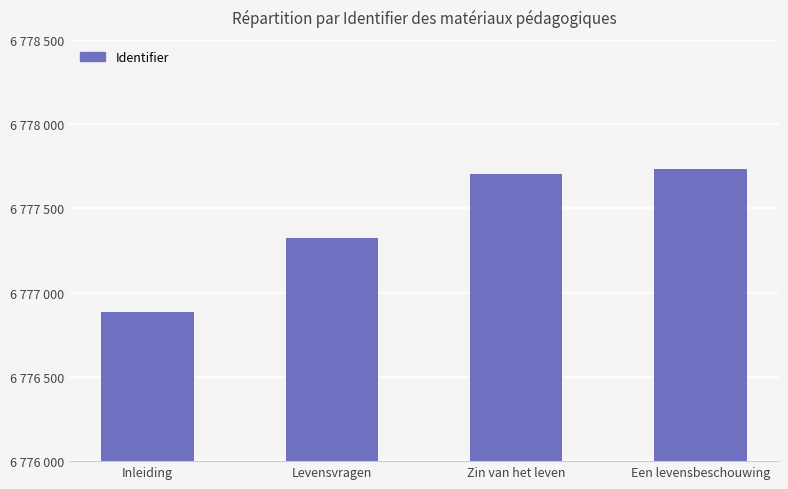

Reading left to right, list all the values displayed in this chart.

6776883	6777322	6777706	6777734